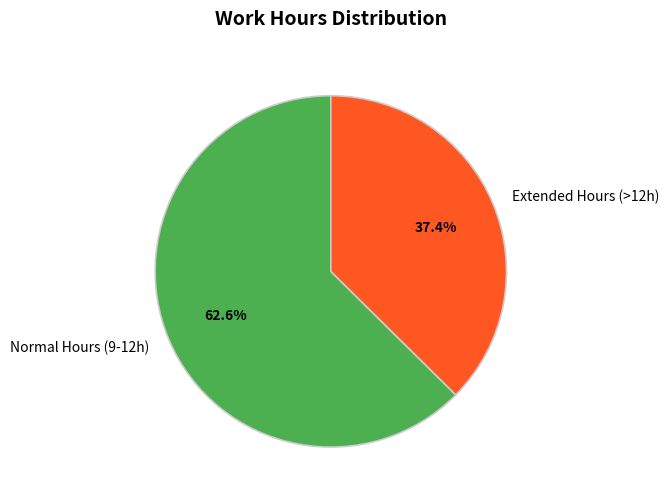

Rank the categories by value from highest to lowest.

Normal Hours (9-12h), Extended Hours (>12h)